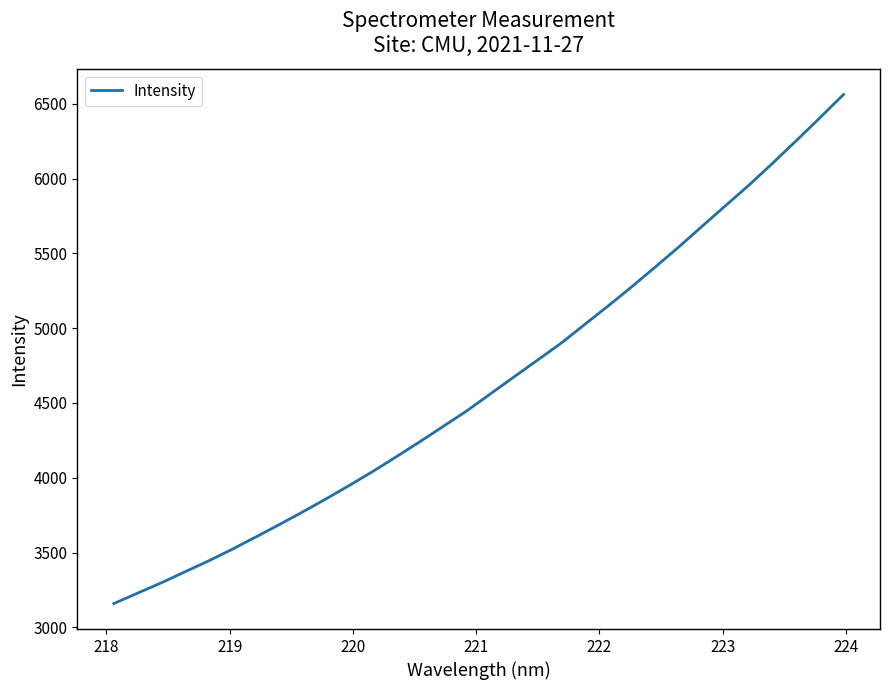

What is the smallest value displayed?

3158.8